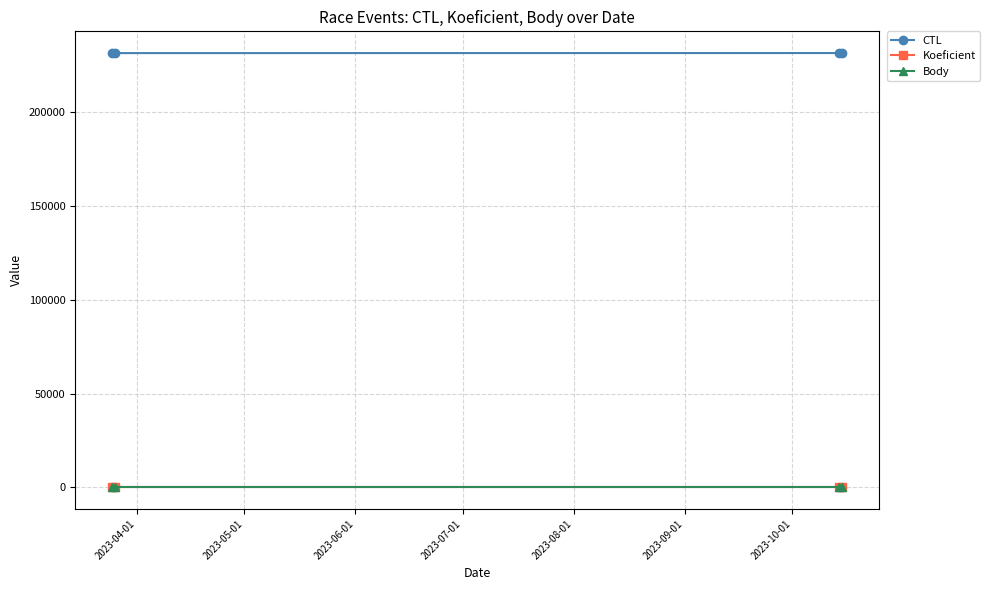

True or false: Koeficient and CTL intersect in this chart.

False